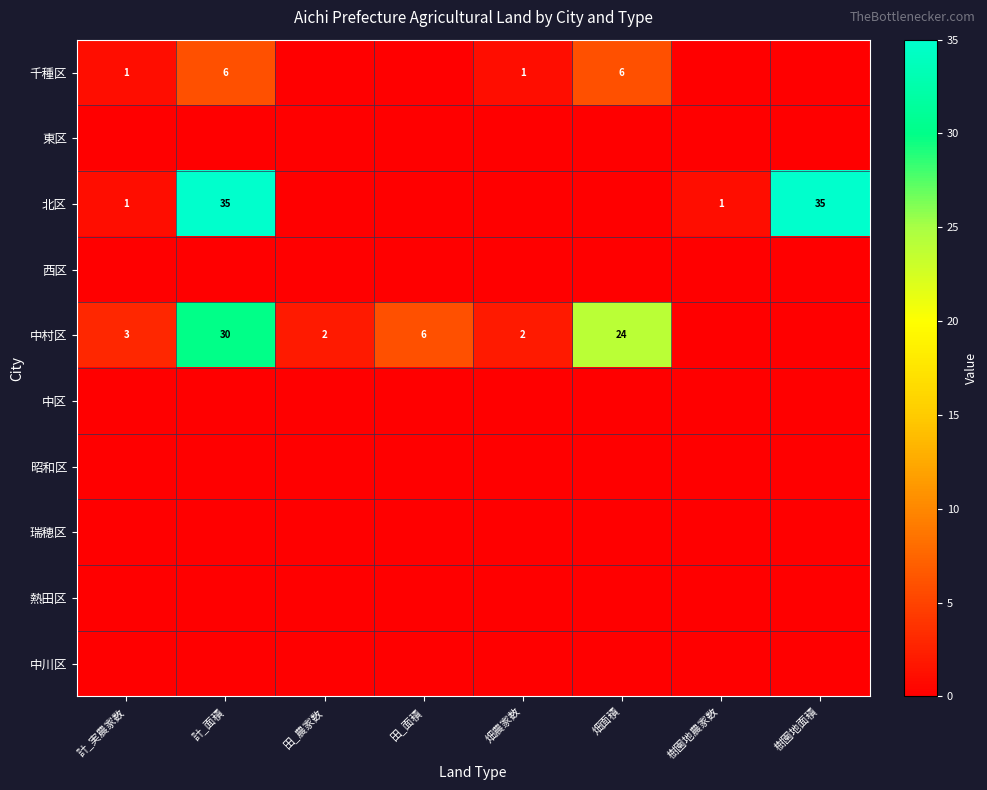

What value does the 千種区 series have at 計_実農家数?

1